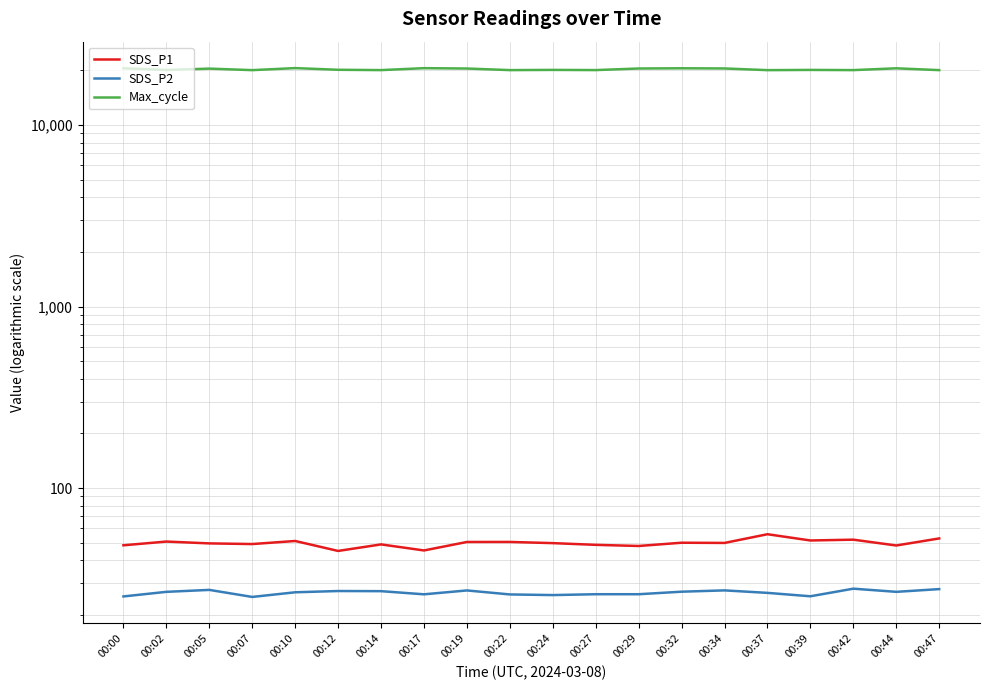

Is it true that SDS_P1 equals 19.1 at 00:17?

False